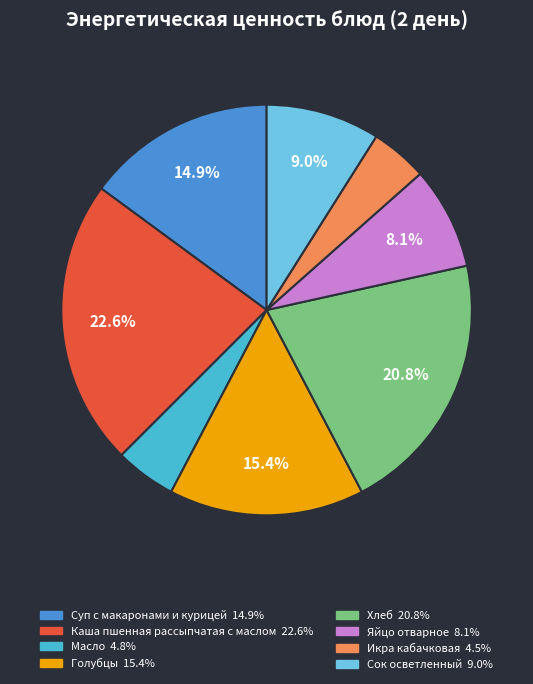

Which slice is the largest?

Каша пшенная рассыпчатая с маслом